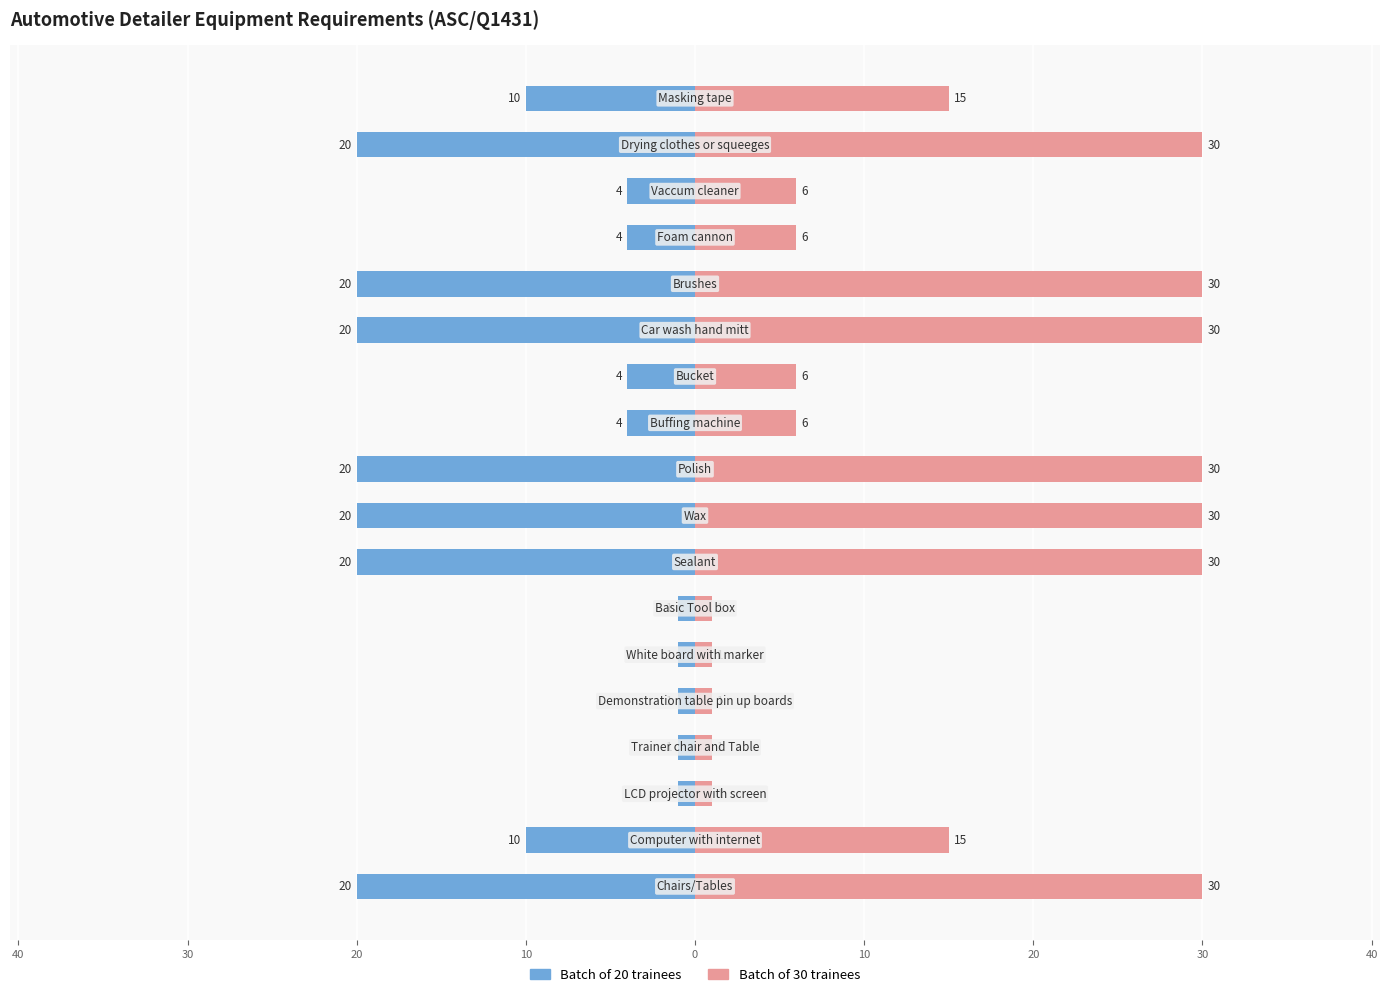

How many groups of bars are there?

18